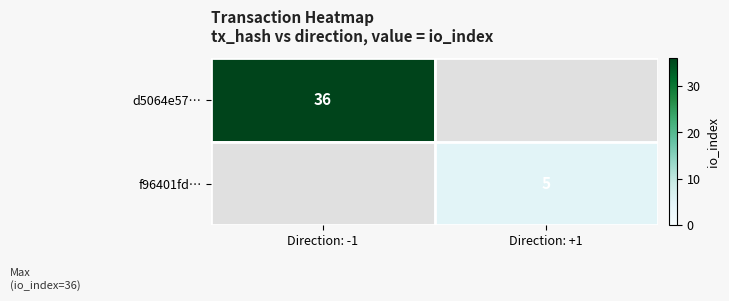

The f96401fd… series shows 3 at Direction: +1. True or false?

False